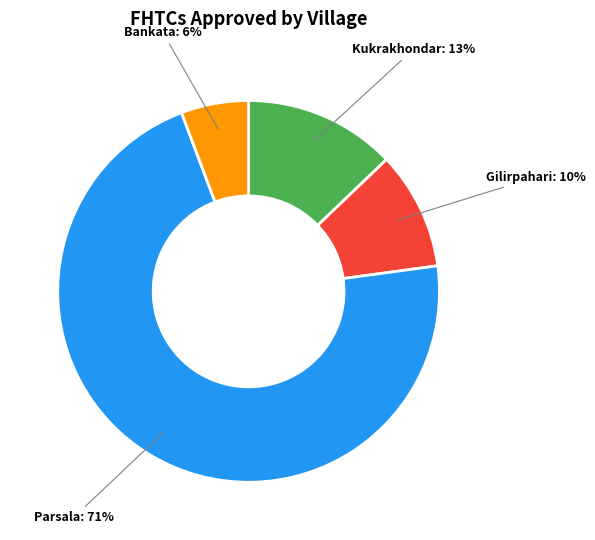

To the nearest percent, what is the average slice percentage?

25%